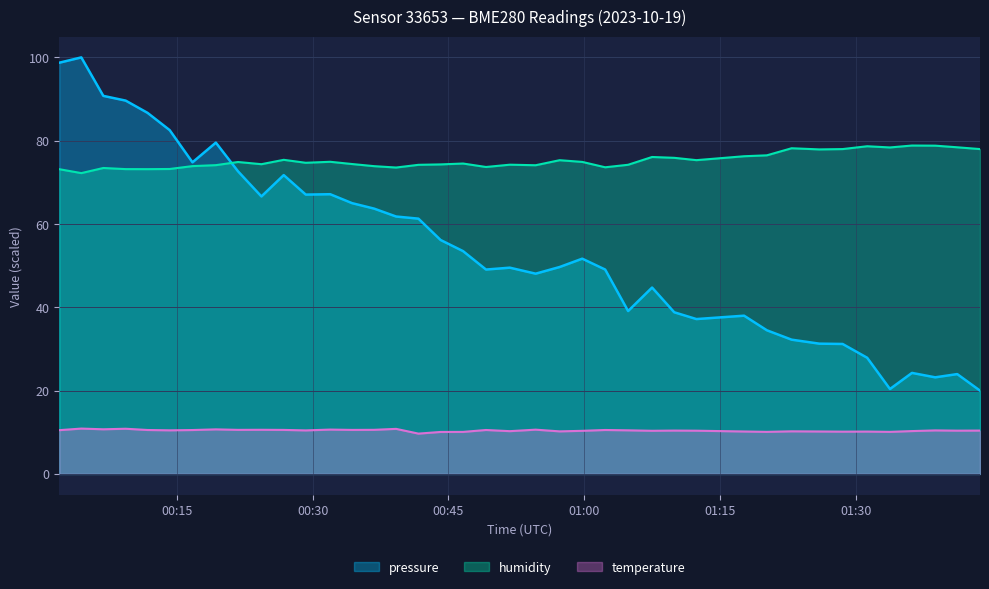

Which series has the largest total across all categories?

humidity